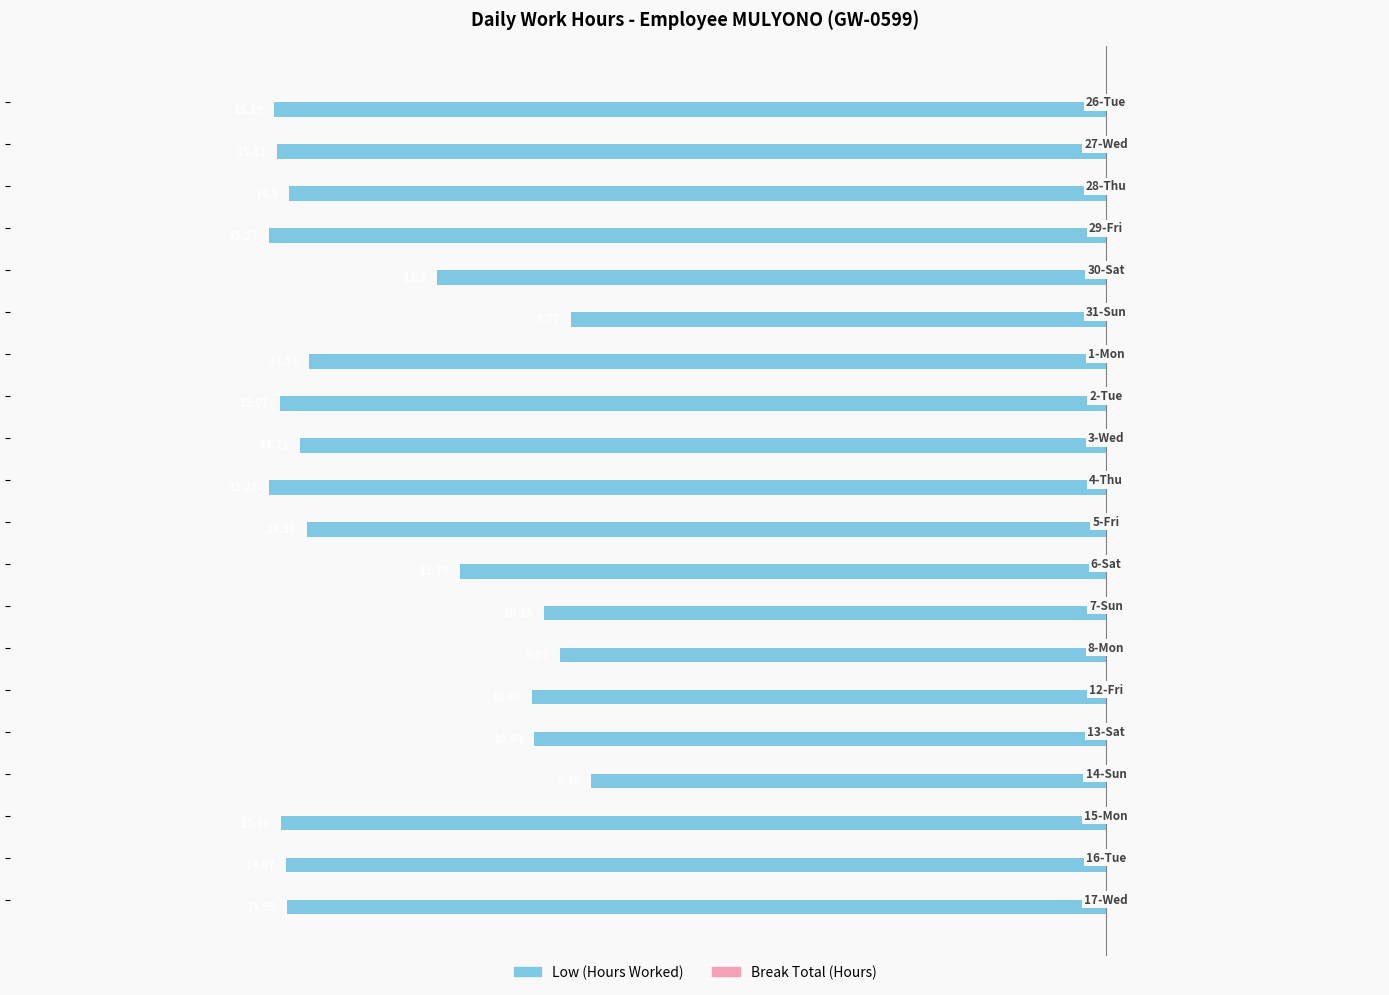

How many bars are there in total?

20